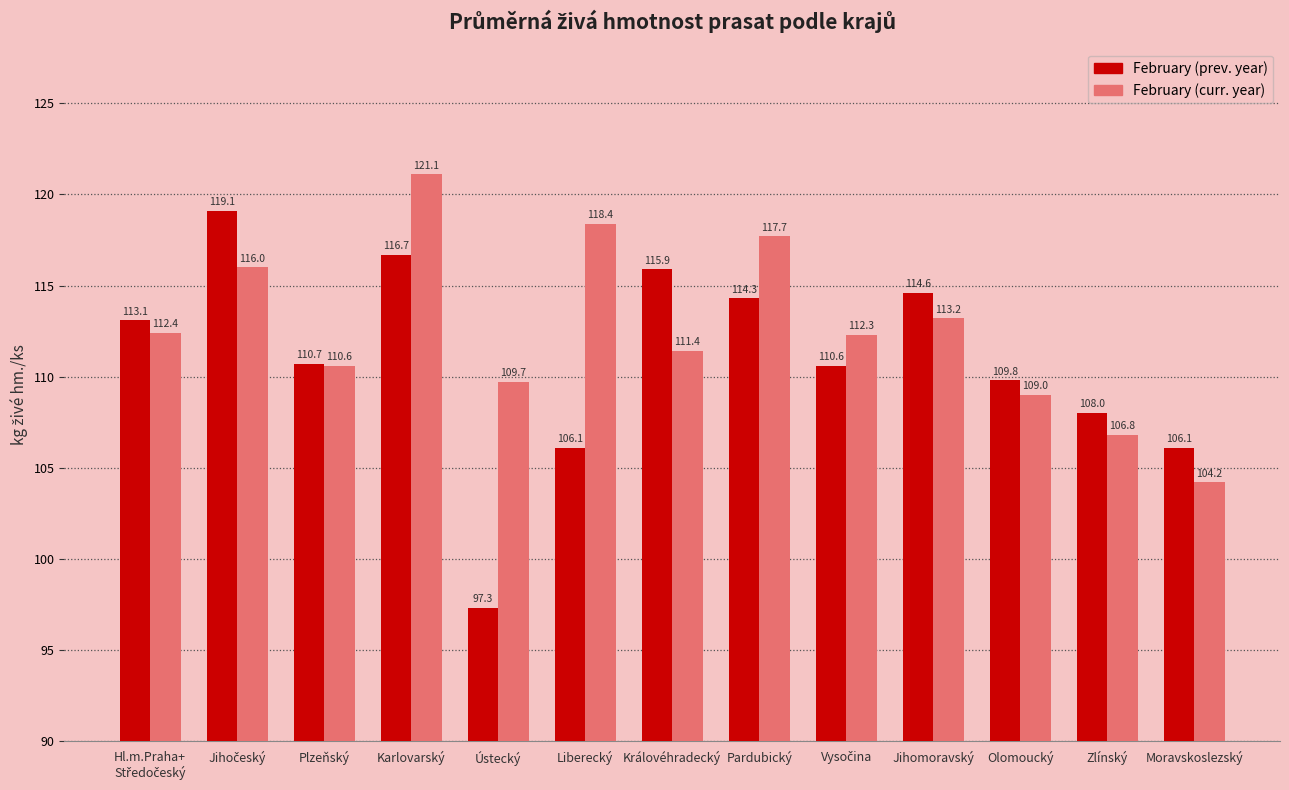

Does the chart contain any negative values?

No